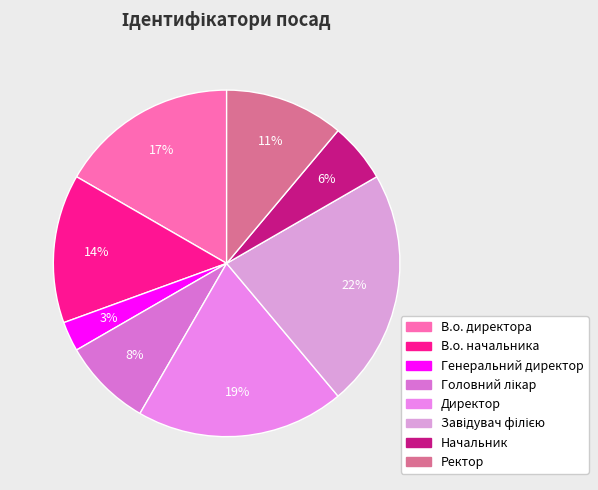

What portion of the pie excludes Головний лікар?

91.7%